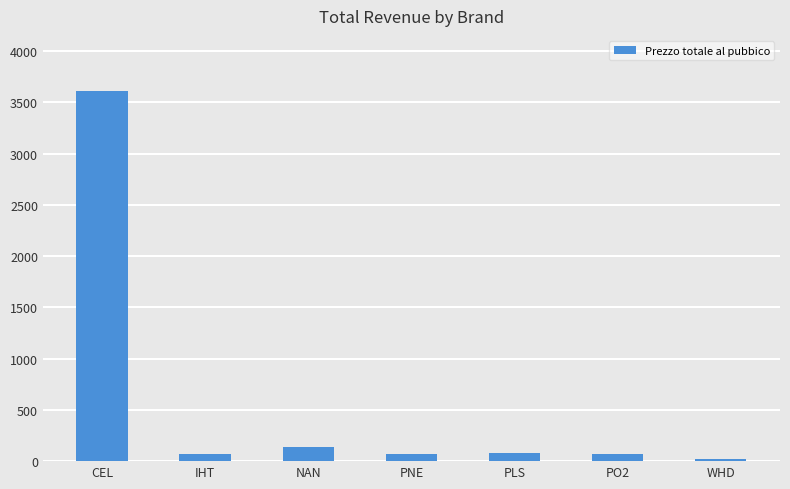

The value at NAN is 140.0. True or false?

True